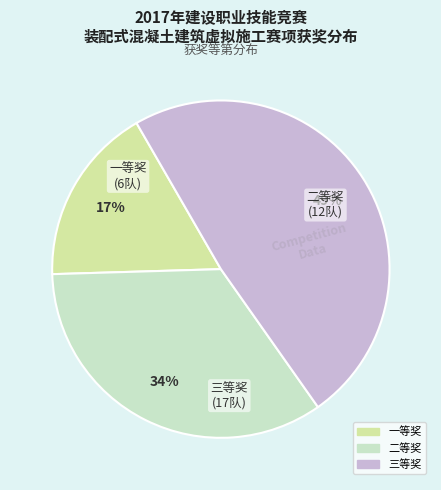

Which has a higher value, 二等奖 or 一等奖?

二等奖